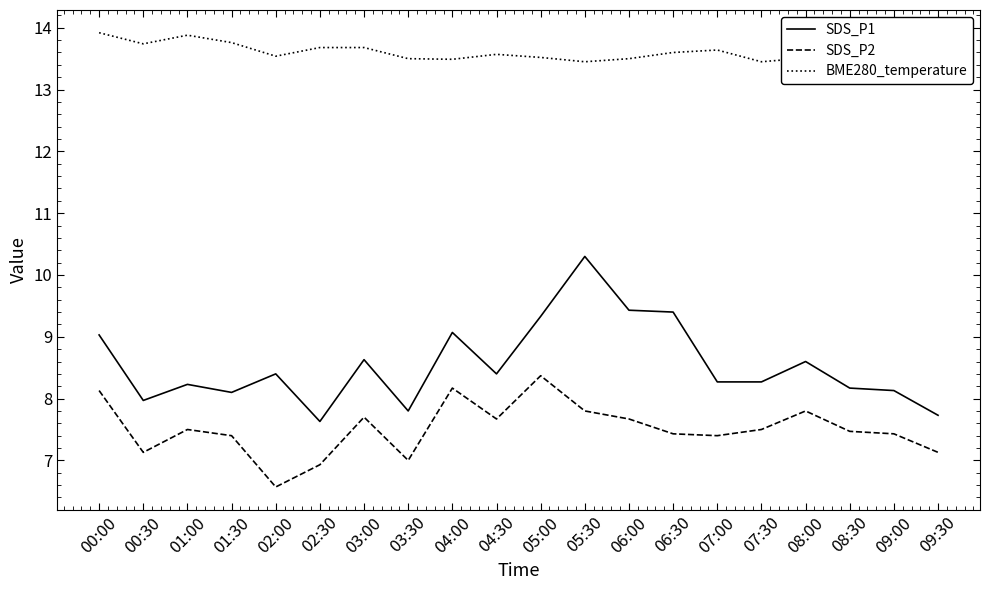

What is the value of the SDS_P2 point at the 15th from the left?

7.4